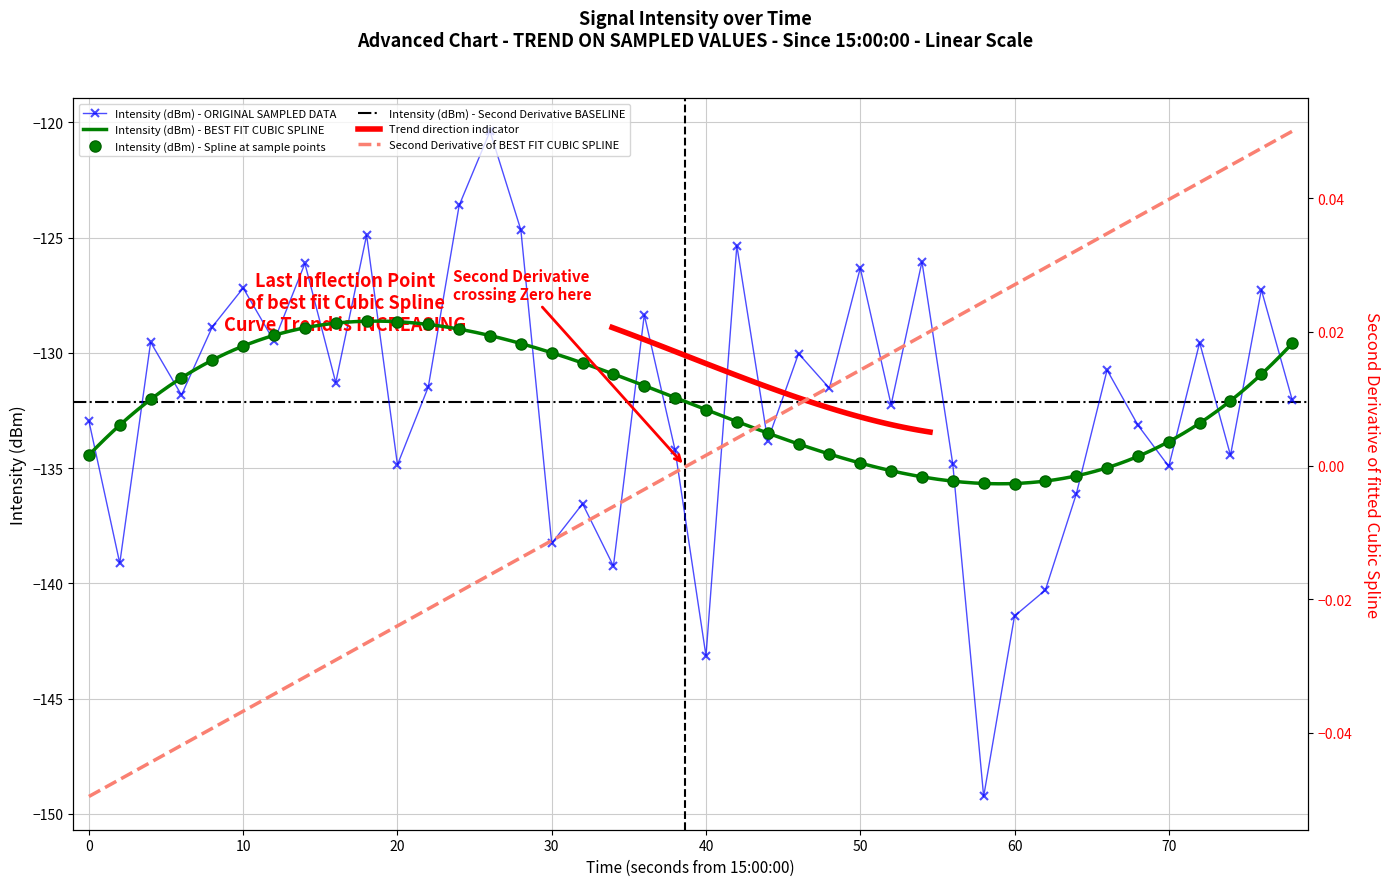

What is the maximum value for Intensity (dBm) - Spline at sample points?

-128.6